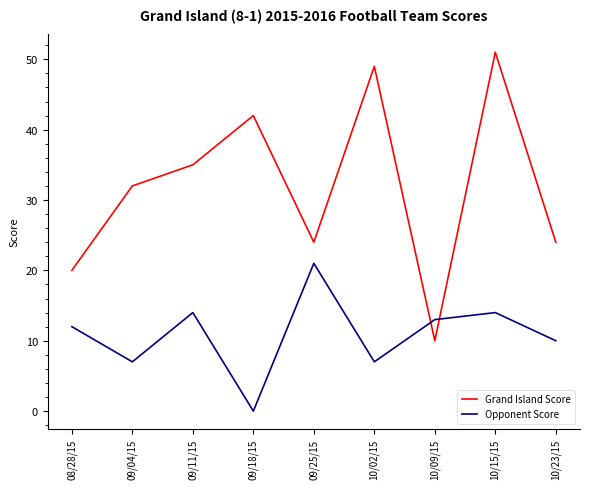

Does the chart have visible grid lines?

No